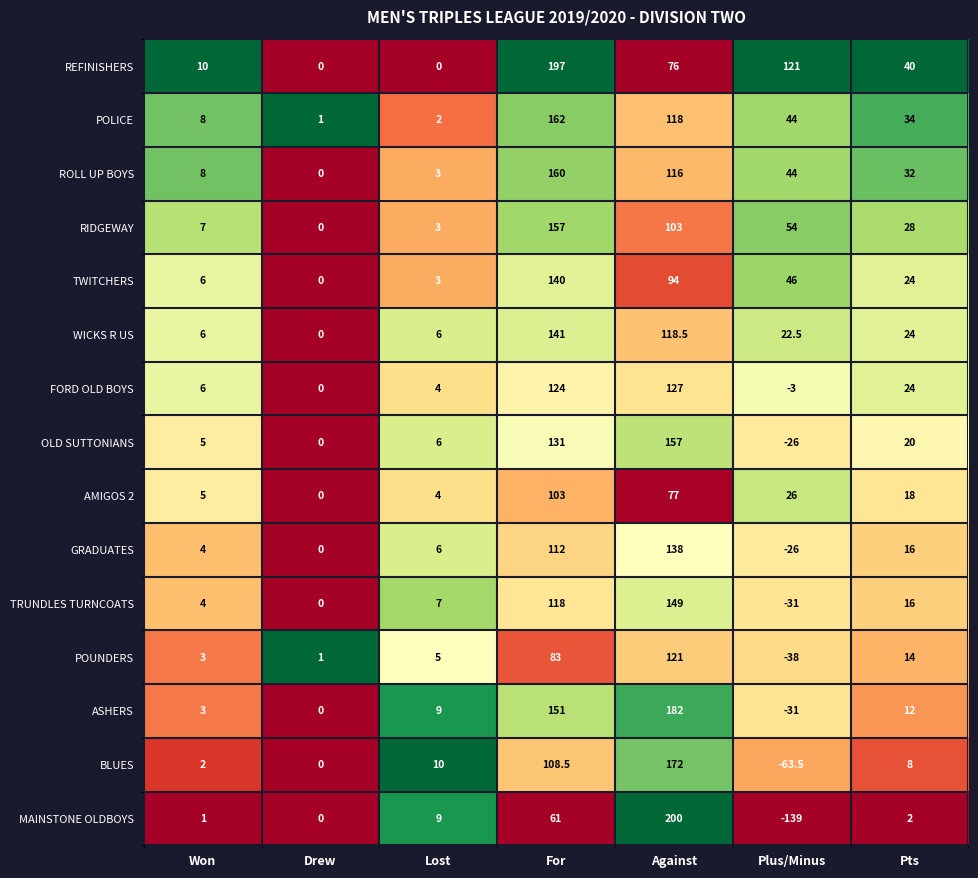

True or false: POUNDERS has a value of 83.0 at For.

True